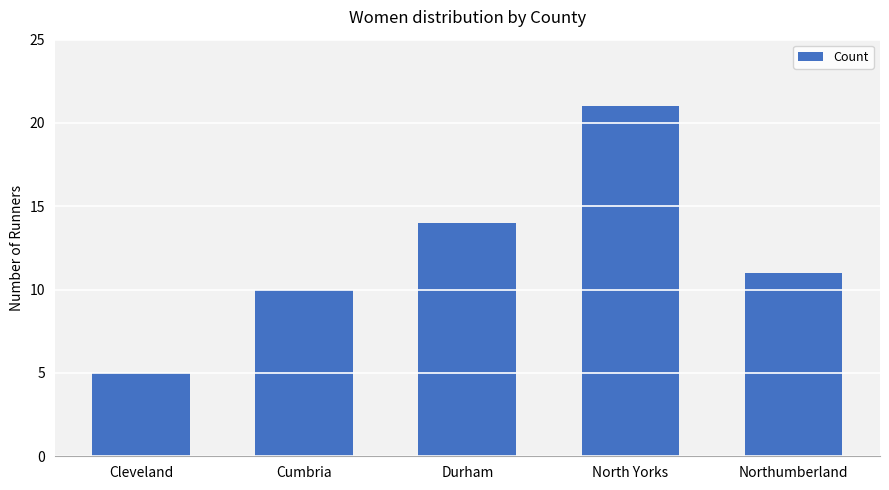

Reading left to right, what are all the values shown in this chart?

Cleveland=5	Cumbria=10	Durham=14	North Yorks=21	Northumberland=11